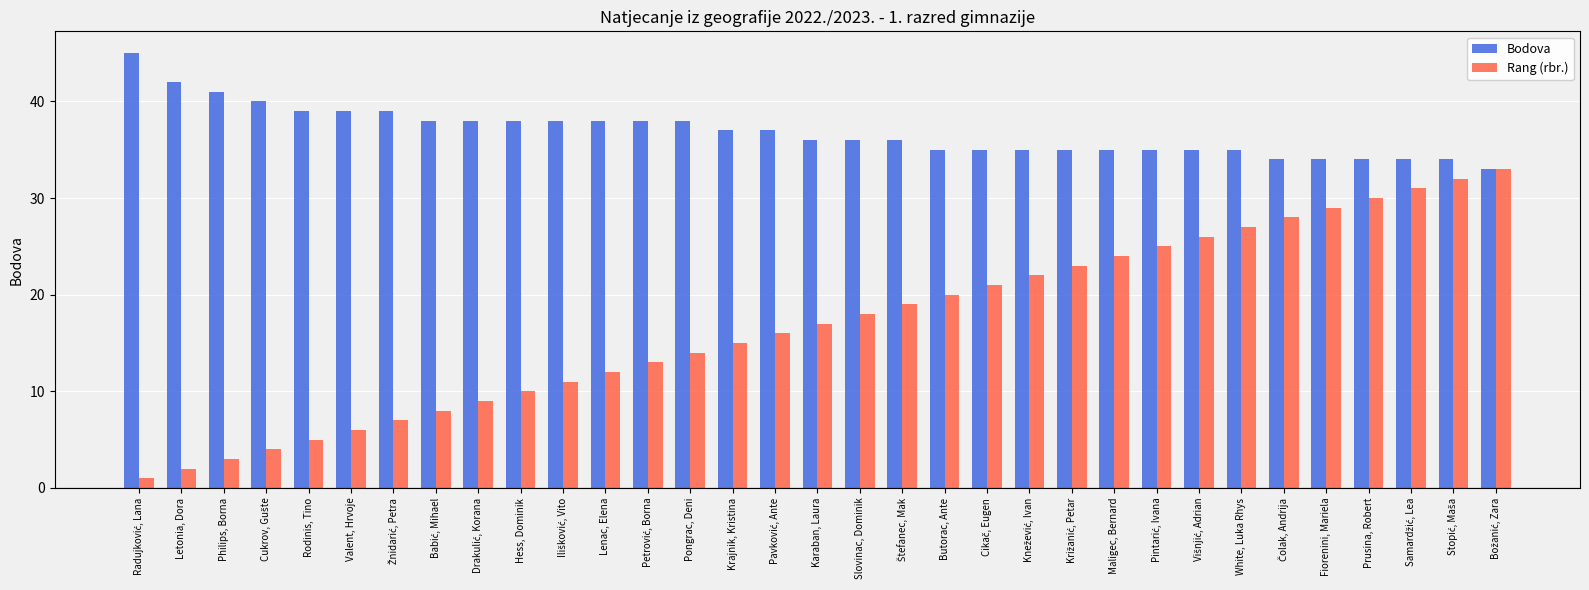

What is the difference between the highest and lowest values at Letonia, Dora?

40